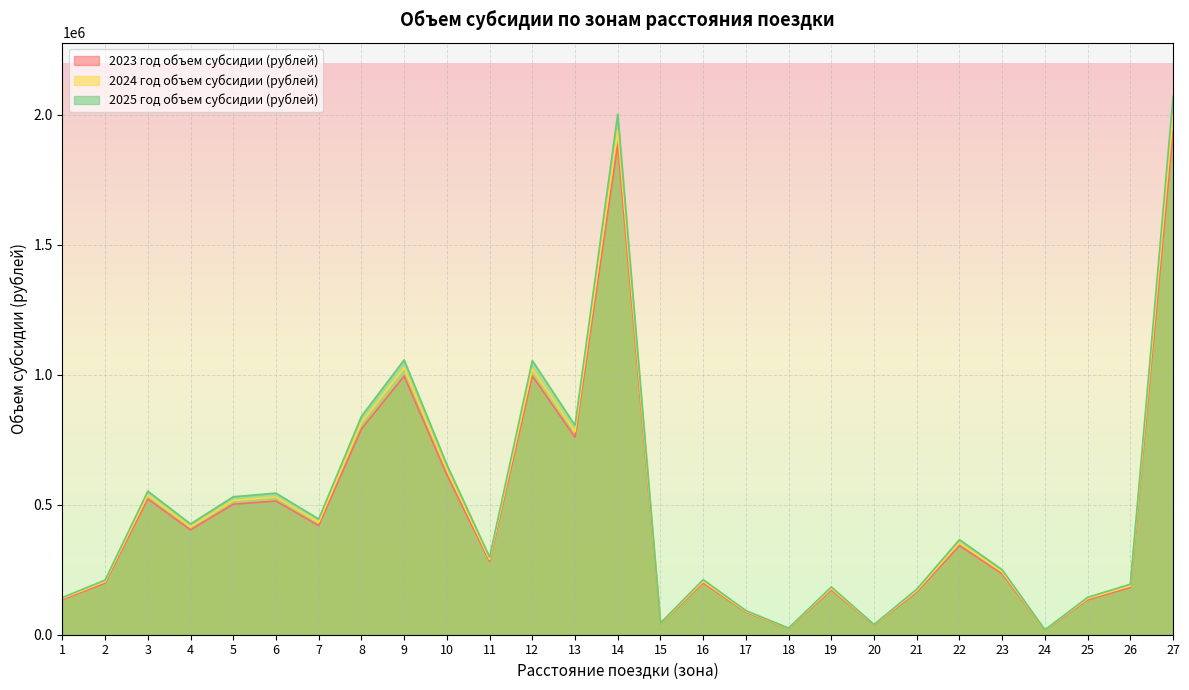

What is the average value of the 2024 год объем субсидии (рублей) series?

480387.9